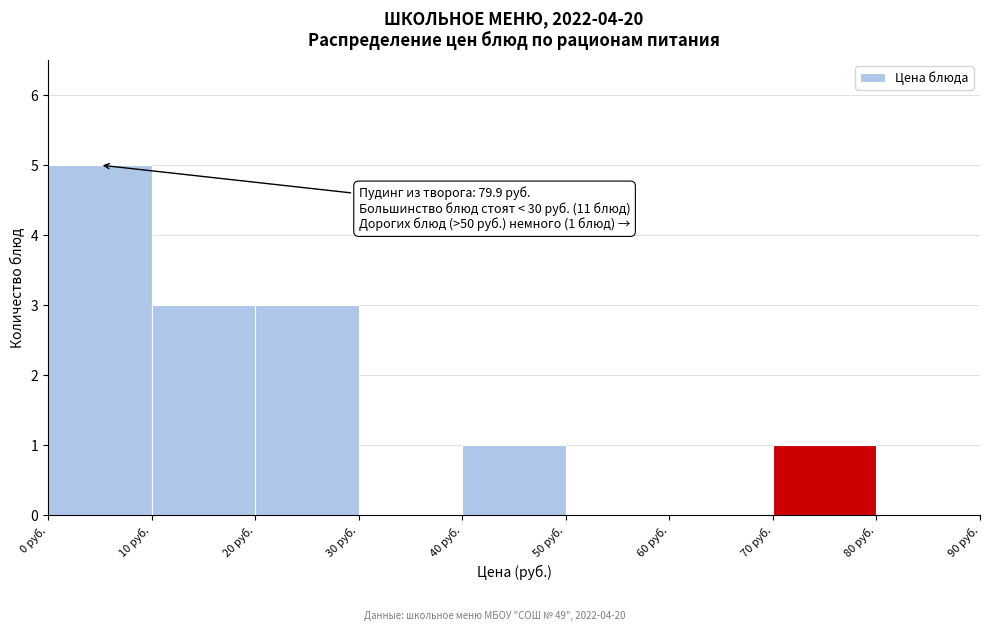

Over which range of the x-axis is the bar tallest?

0 to 10